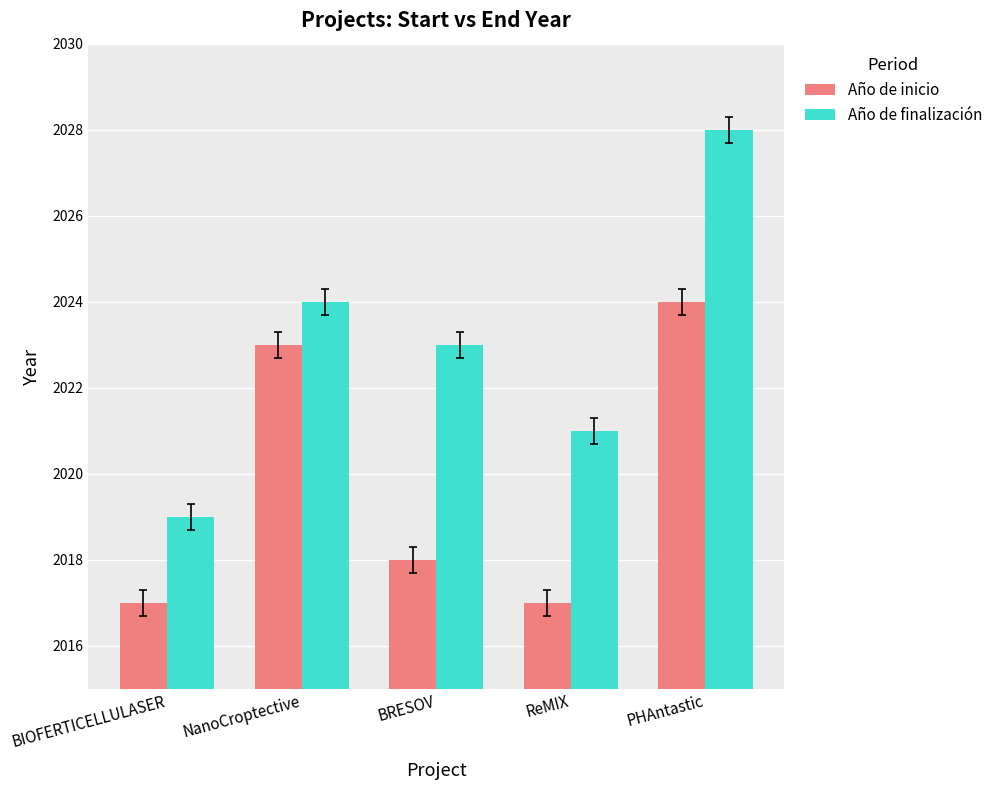

What are all the series names shown in the legend?

Año de inicio, Año de finalización